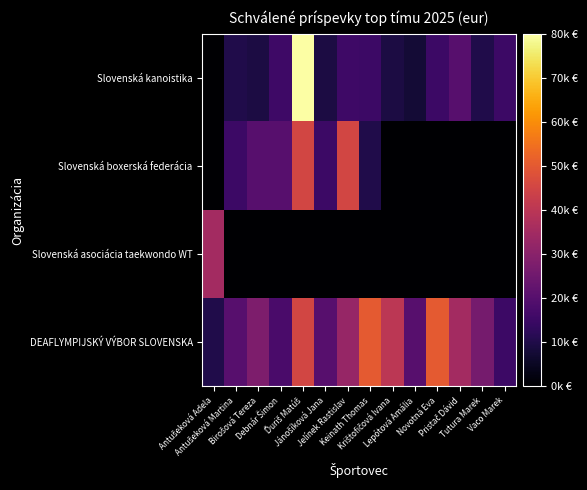

At which category is the sum across all series the highest?

Ďuriš Matúš